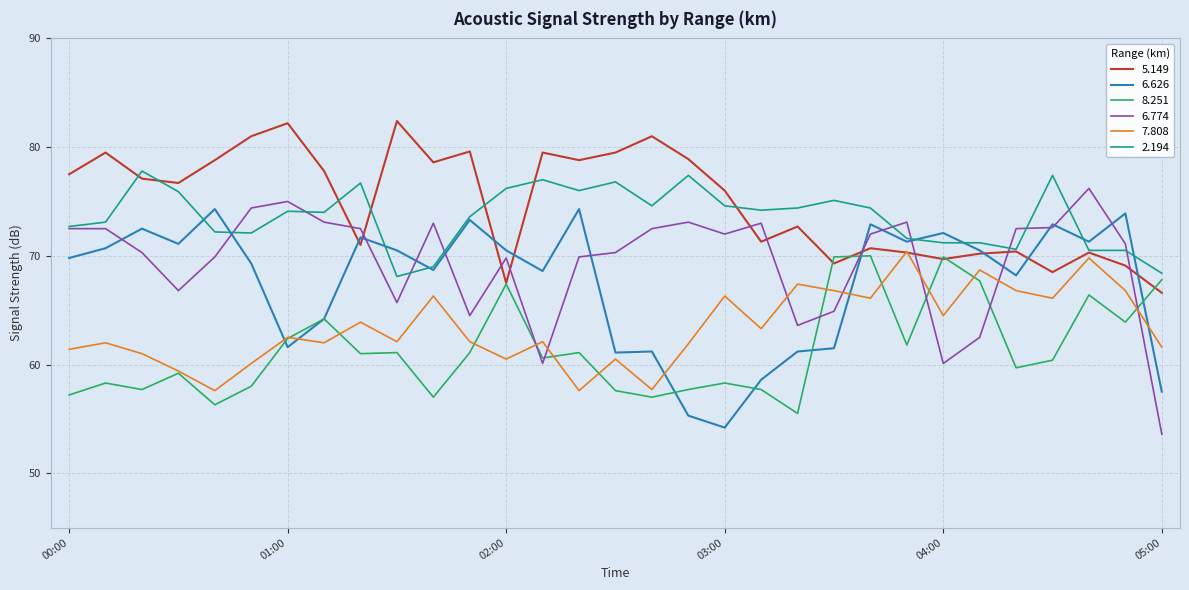

How many times do 5.149 and 6.774 cross each other?

10